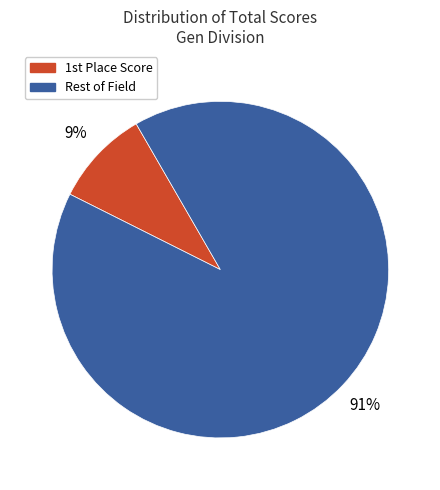

Is there a majority slice in this chart?

Yes